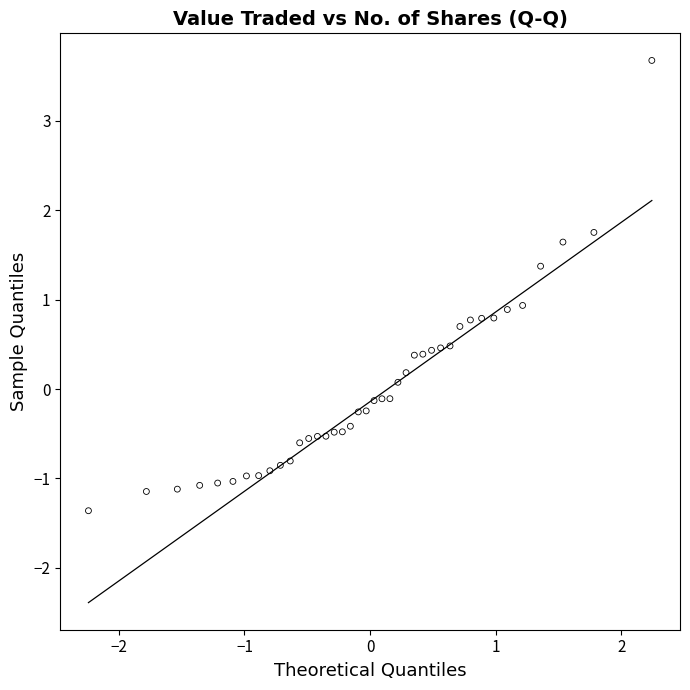

What is the range of X values (max minus min)?

4.5